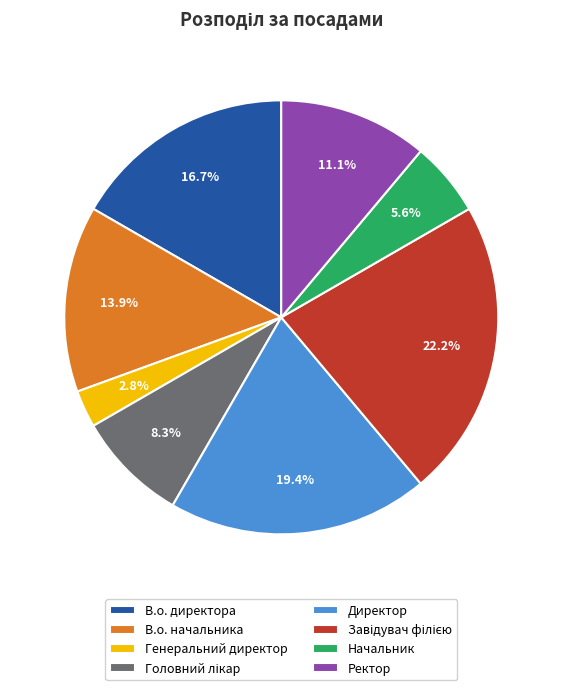

Approximately how many times larger is the value at В.о. директора compared to Ректор?

1.5